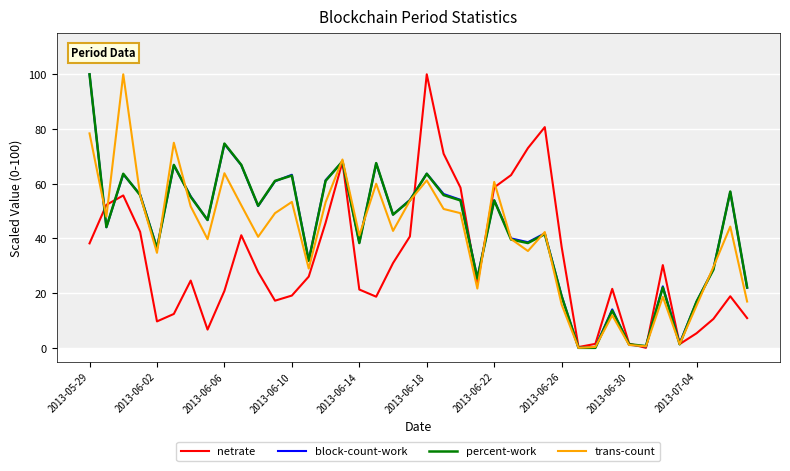

What is the greatest value displayed?

100.0